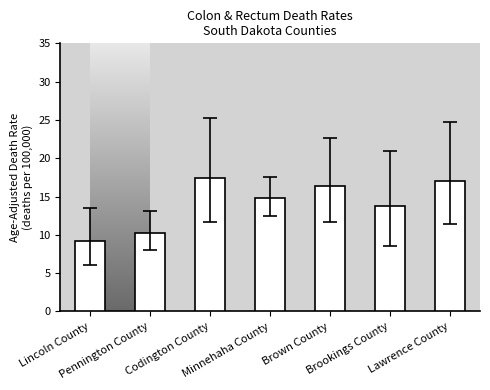

What position from the right is Pennington County?

6